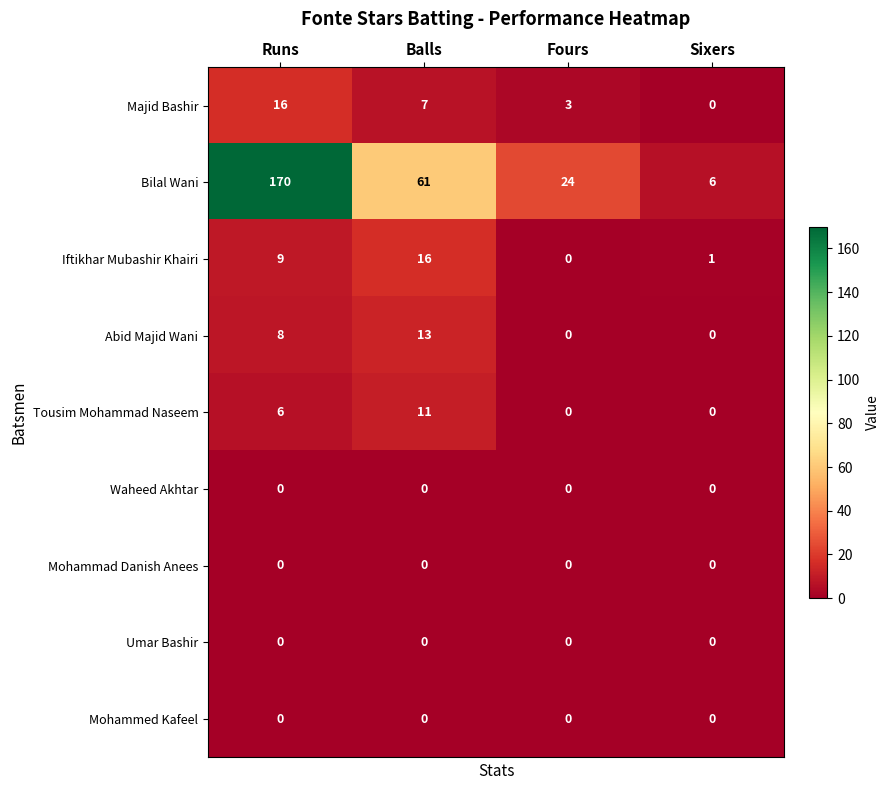

Which series has the largest total across all categories?

Bilal Wani